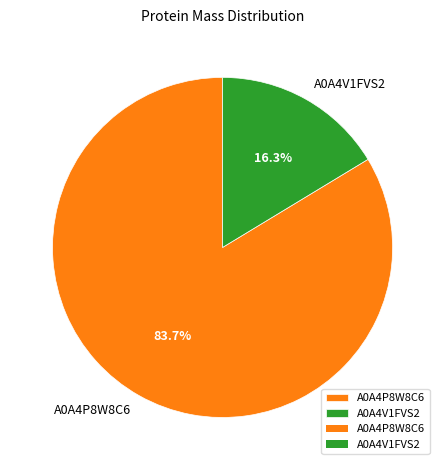

To the nearest percent, what is the difference between the largest and smallest slice percentages?

67%